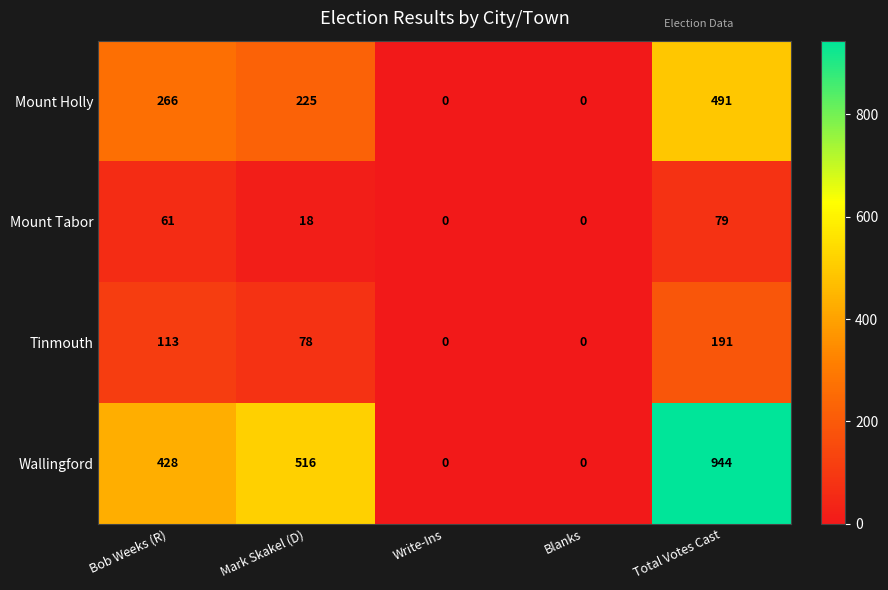

What is the average value of the Tinmouth series?

76